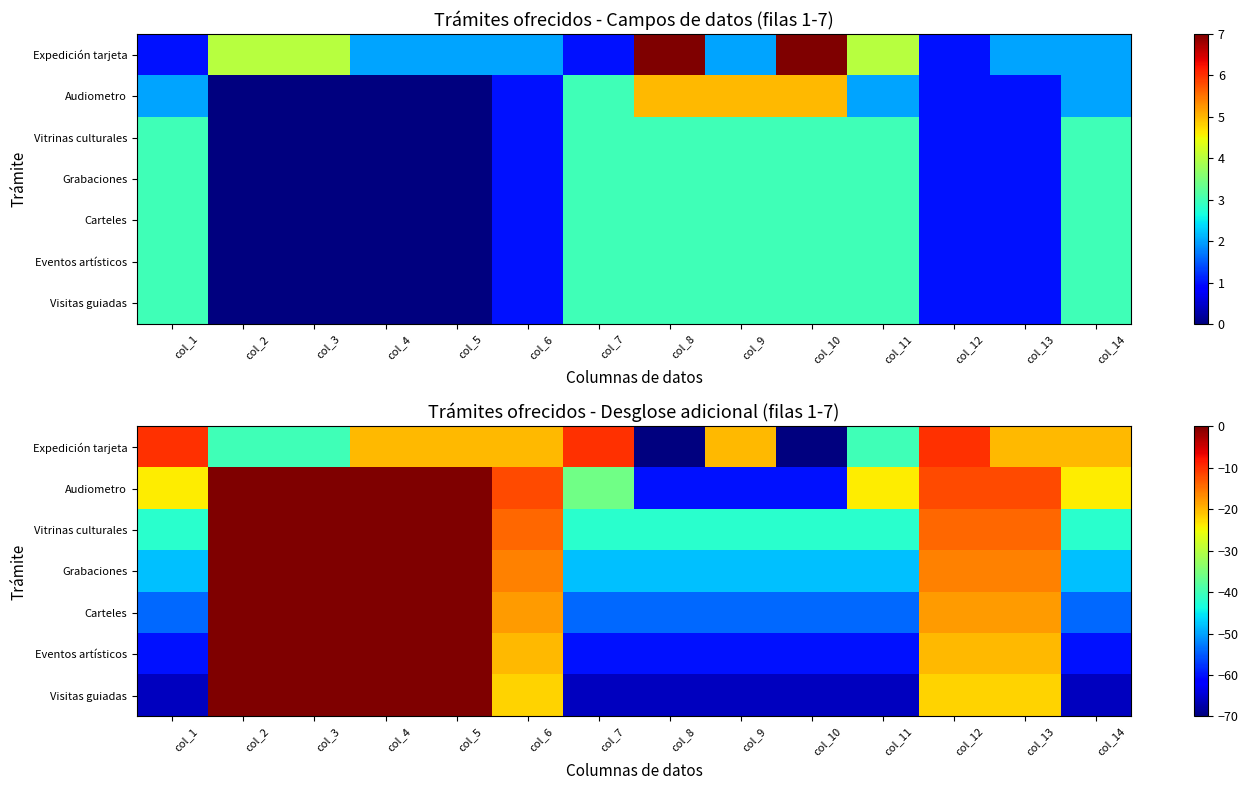

How many data points in Eventos artísticos are above -20?

4